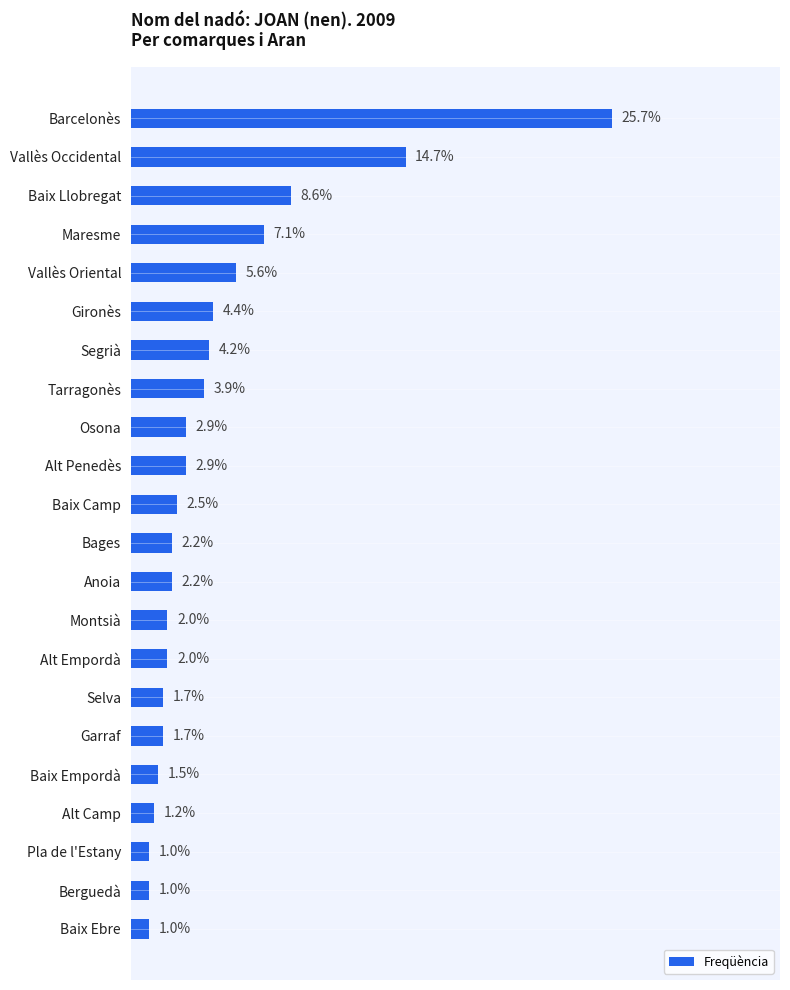

At which category does the chart reach its peak across all series?

Barcelonès